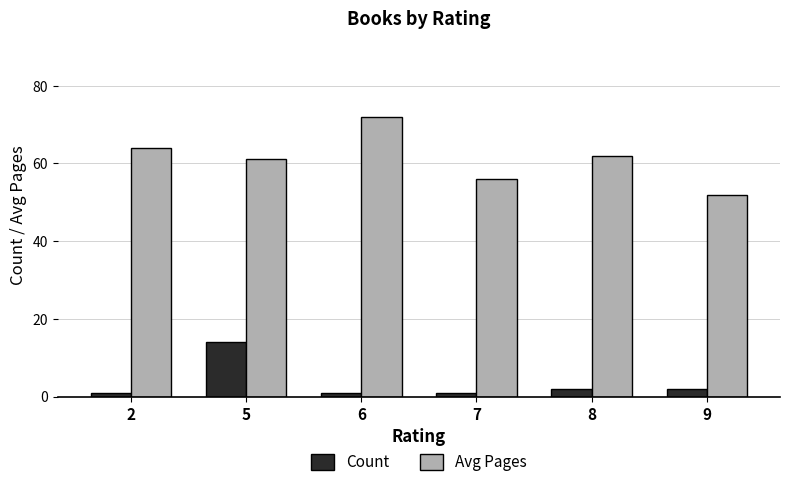

What is the smallest value displayed?

1.0